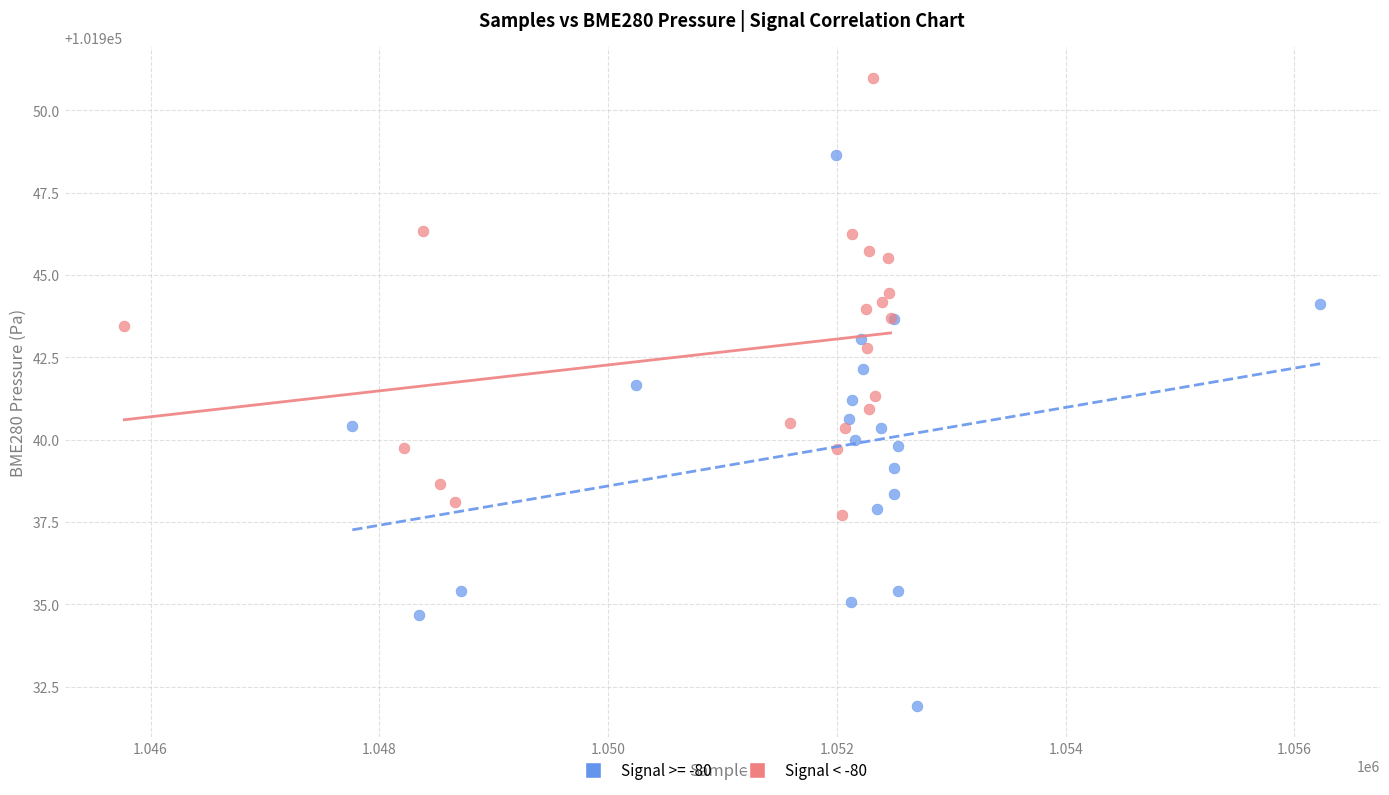

Which series reaches the maximum Y coordinate?

Signal < -80